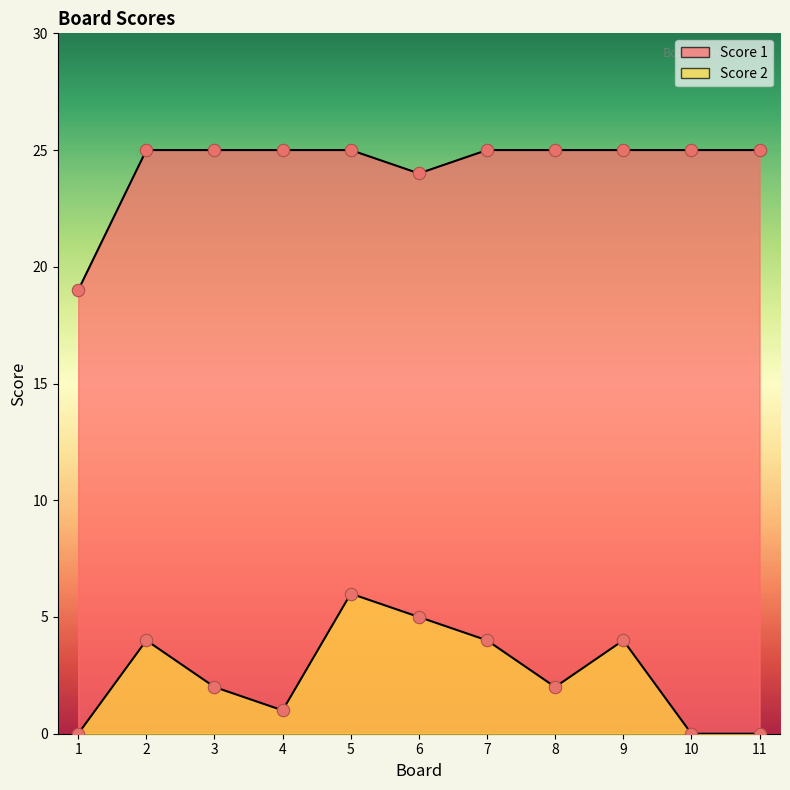

At how many categories does at least one series exceed 16?

11